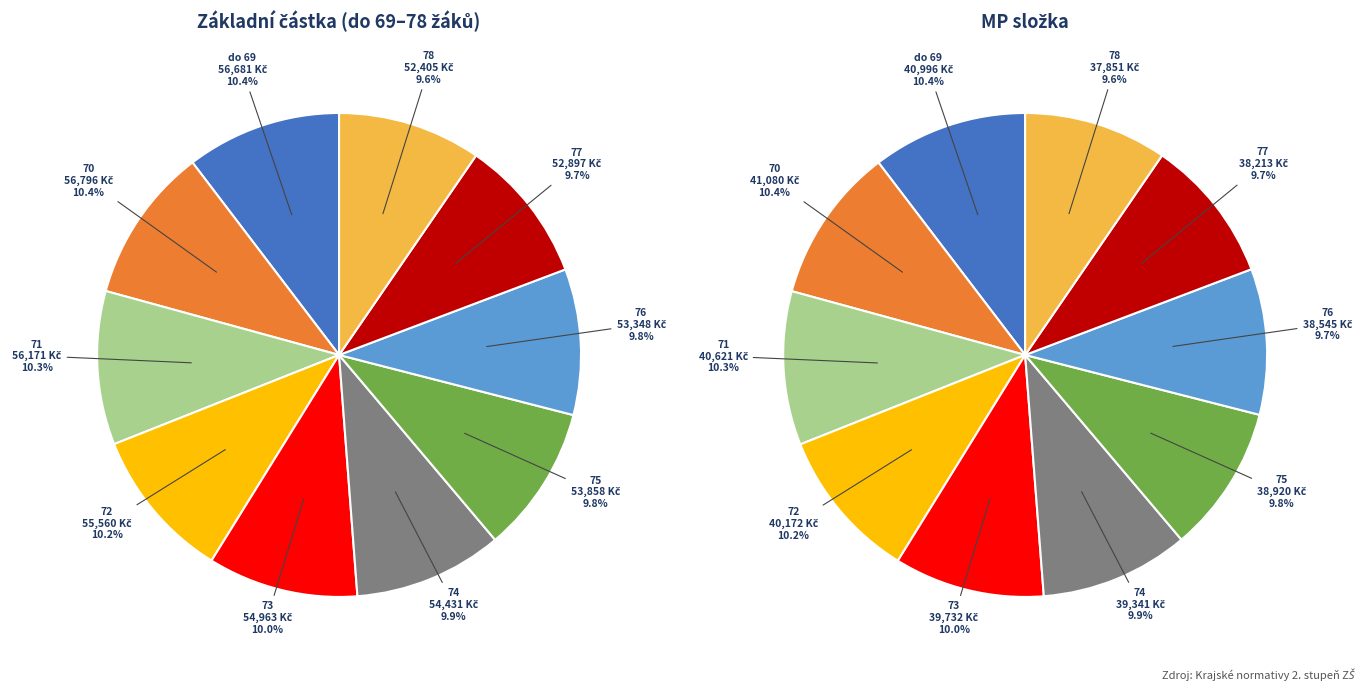

How many slices are in this pie chart?

10